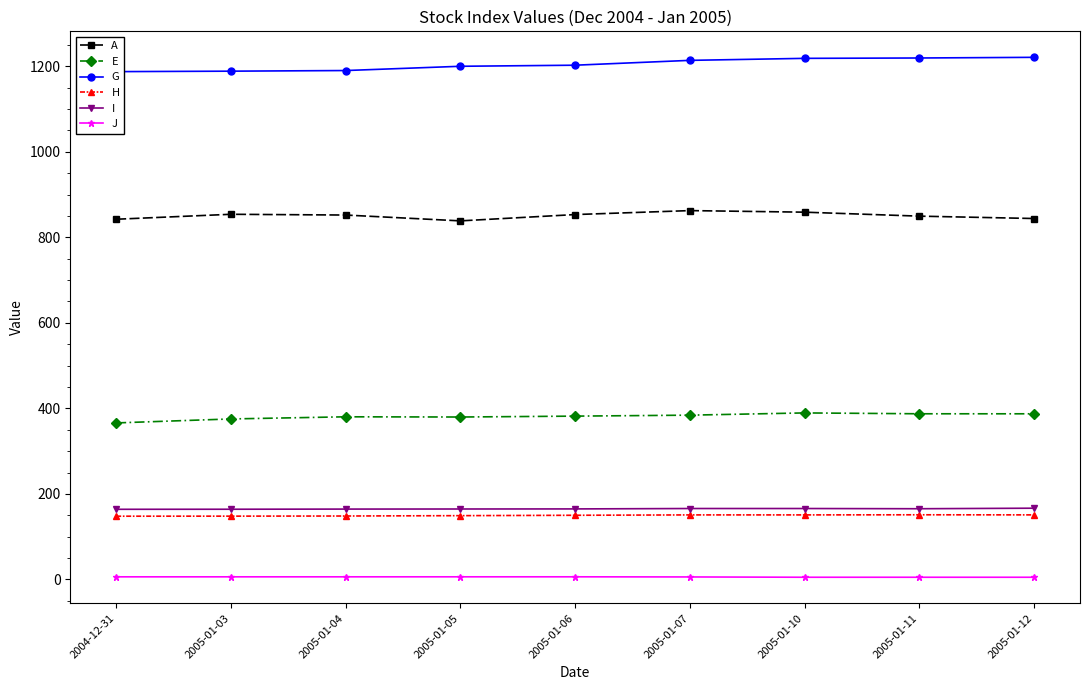

Rank the series by their maximum value, from highest to lowest.

G, A, E, I, H, J